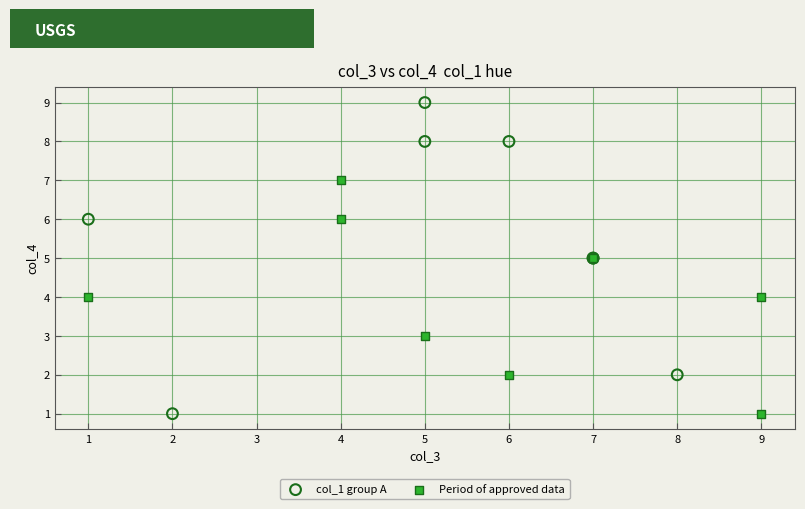

Which series has the largest Y range (max minus min)?

col_1 group A